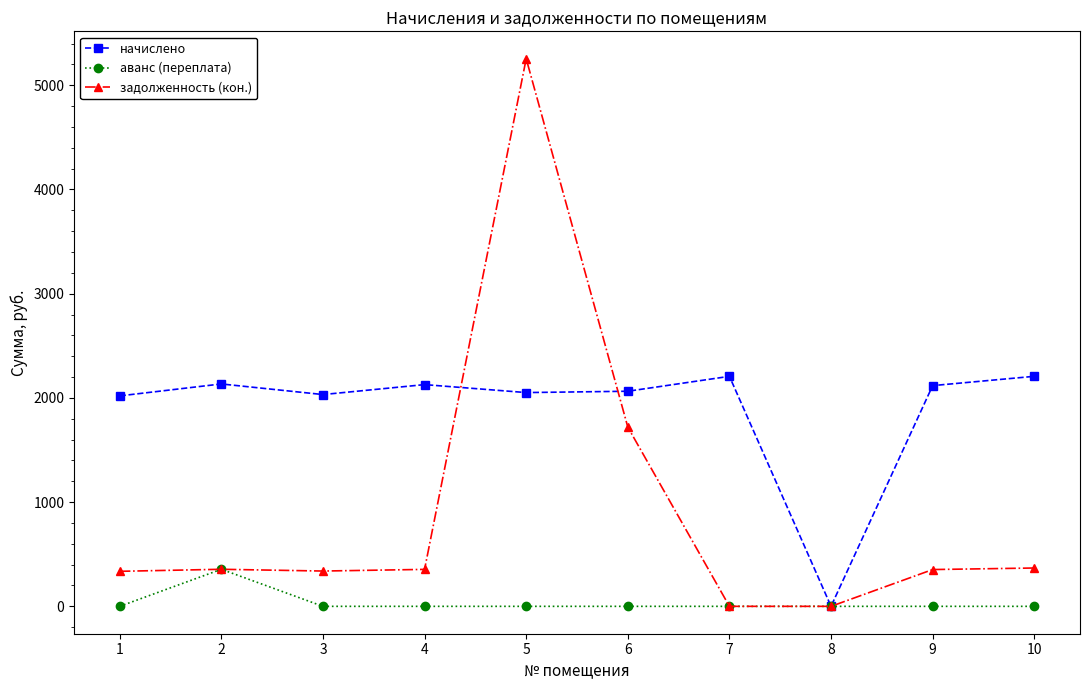

Is the value of задолженность (кон.) at 2 greater than the value of начислено at 6?

No